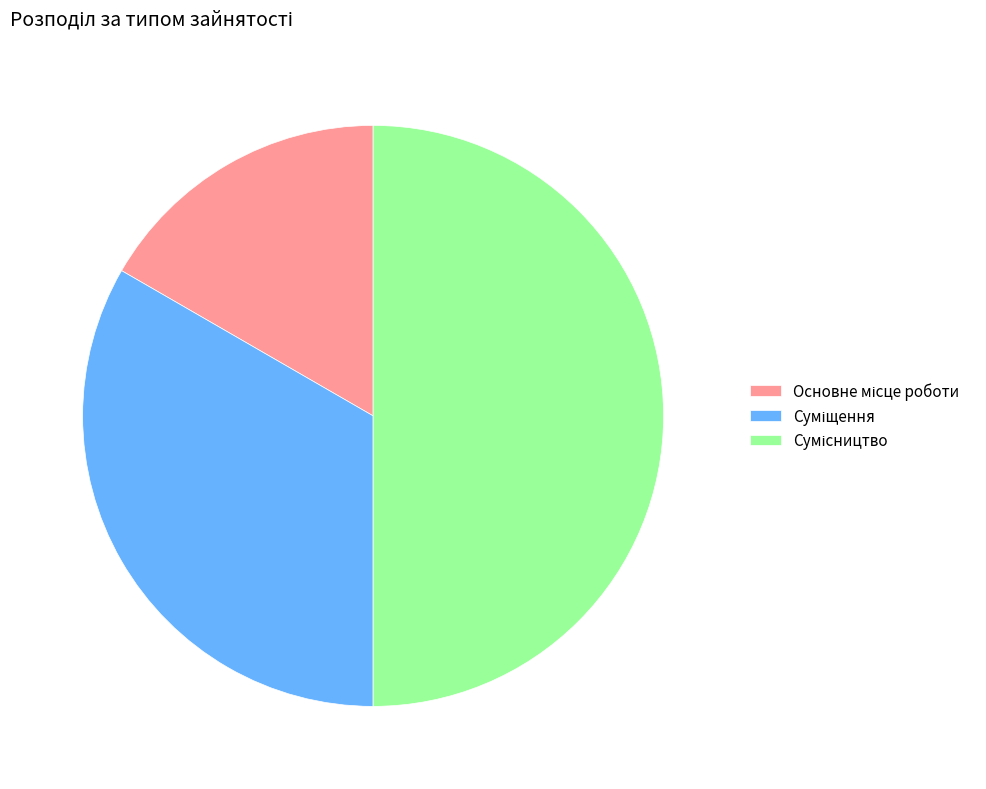

Combined, what portion of the pie is Суміщення and Сумісництво?

83.3%